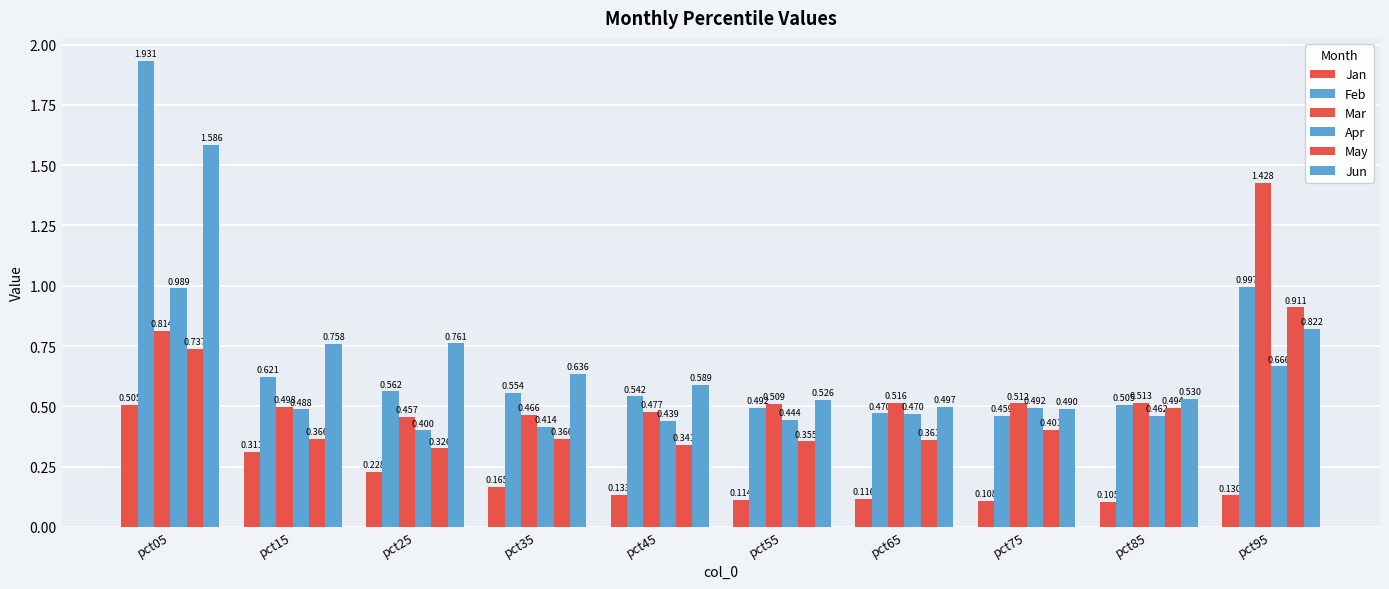

What is the difference between the maximum and second lowest values in the Feb series?

1.5